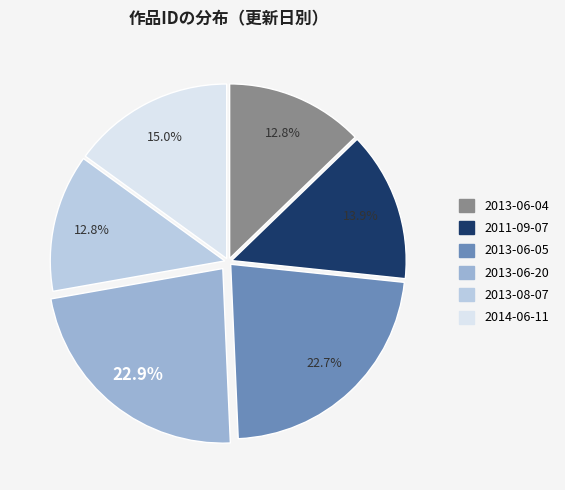

How many slices are in this pie chart?

6